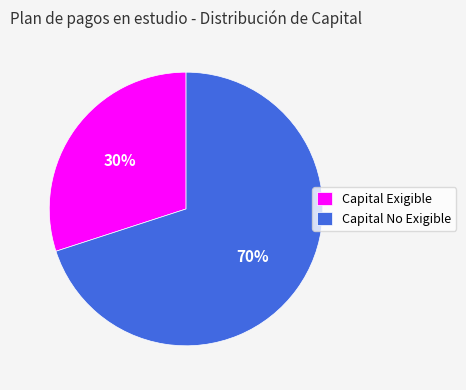

What percentage is the Capital Exigible slice, to the nearest percent?

30%